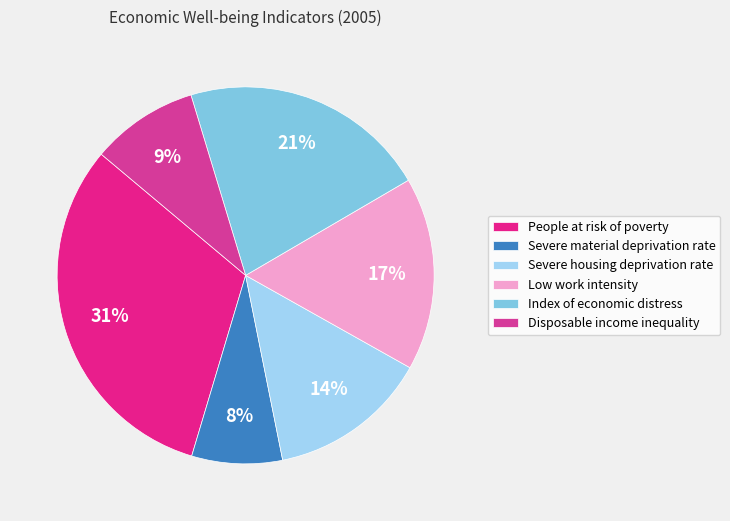

To the nearest percent, what percentage of the pie is Severe material deprivation rate?

8%